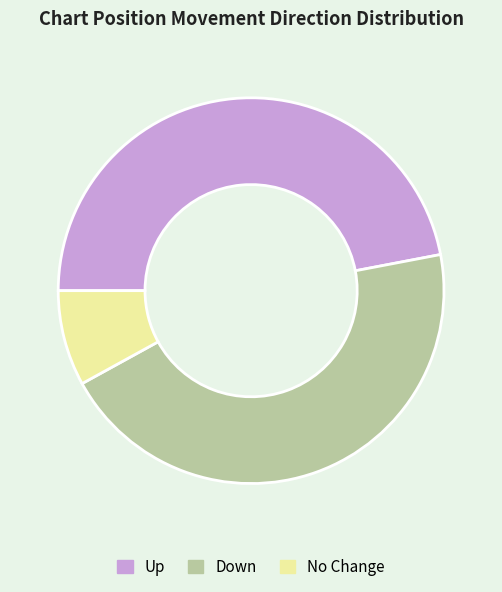

Does any single category account for the majority?

No